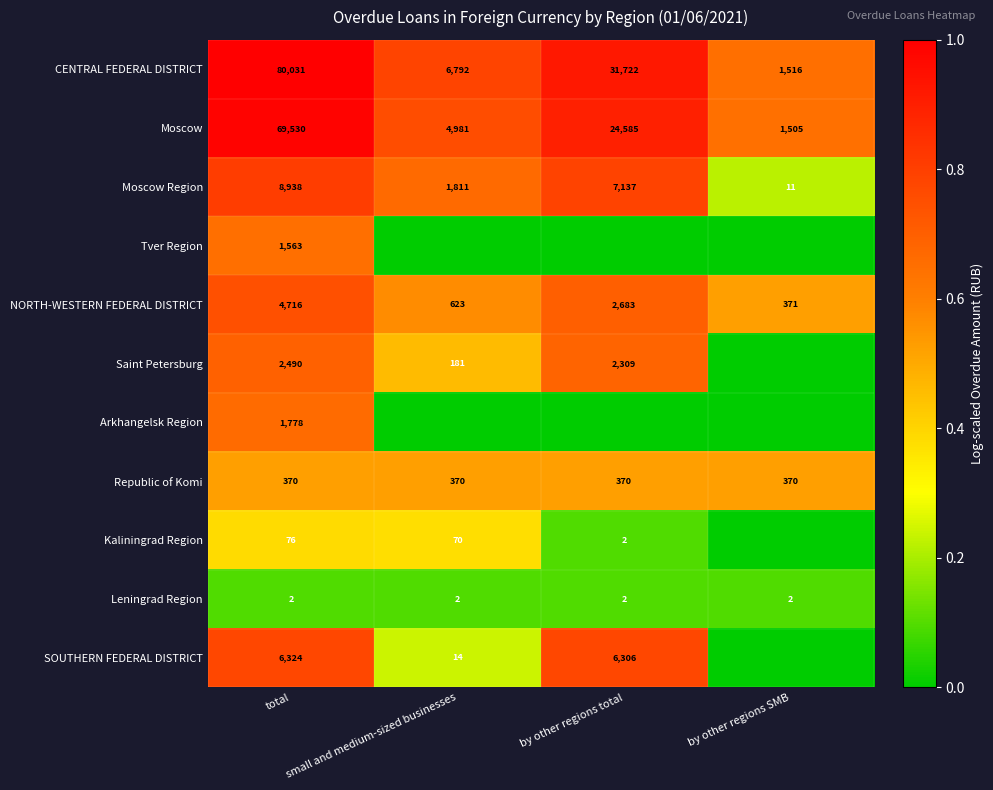

Which has a higher value, total or small and medium-sized businesses?

total